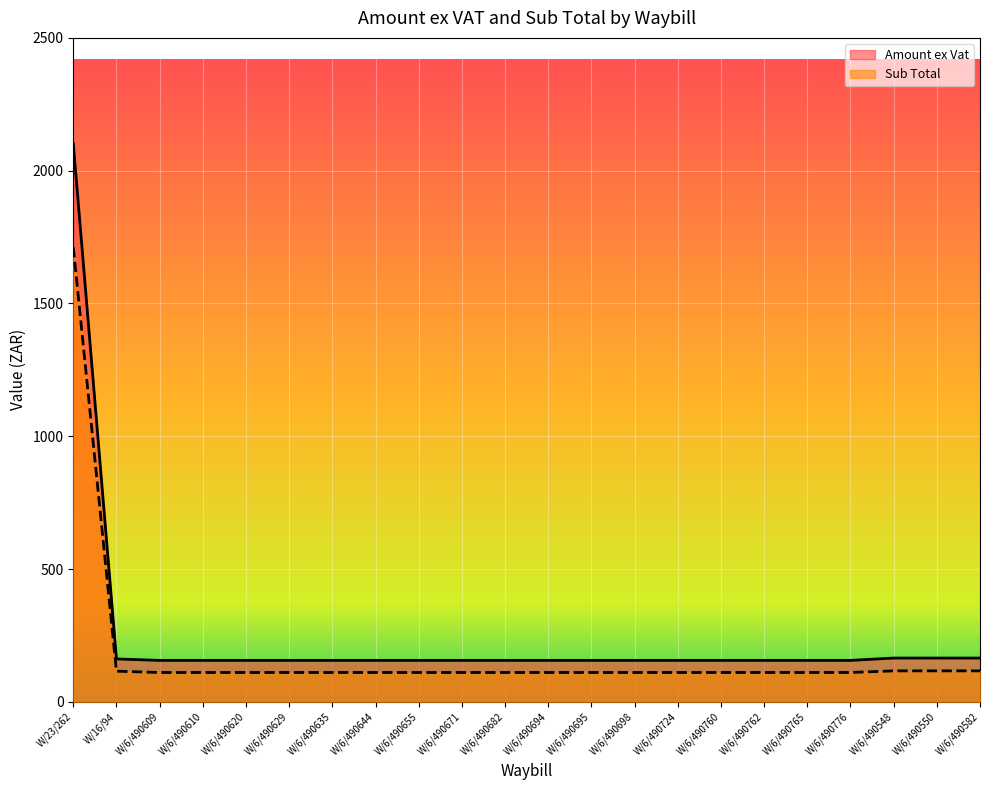

At which category is the sum across all series the highest?

W/23/262